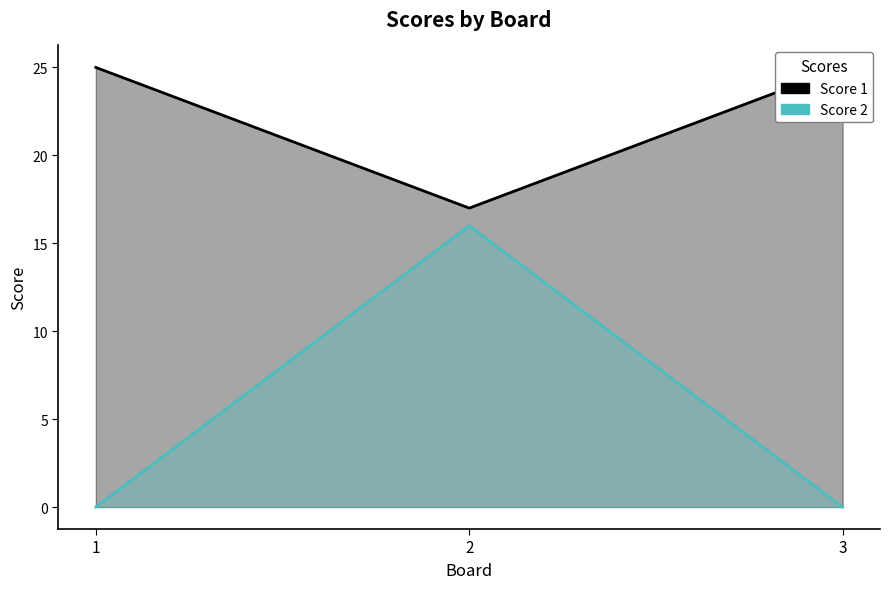

What is the minimum value for Score 1?

17